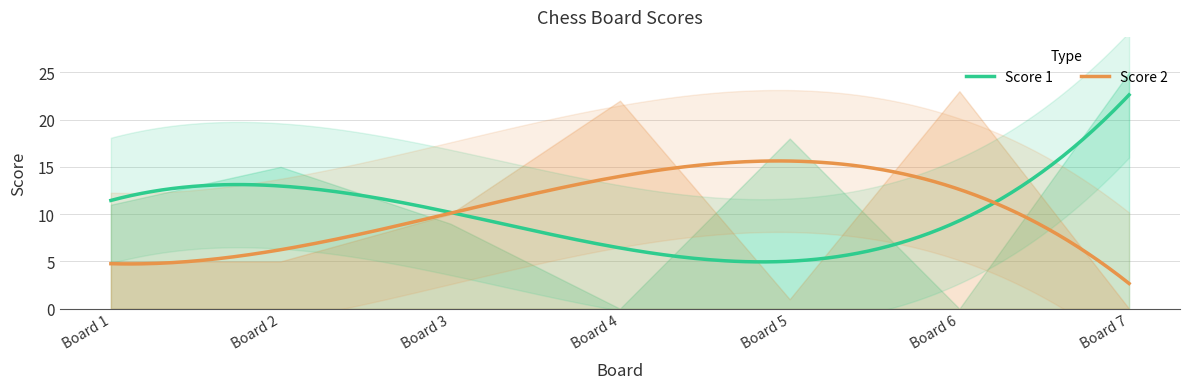

Where do Score 2 and Score 1 first cross each other?

2 and 3